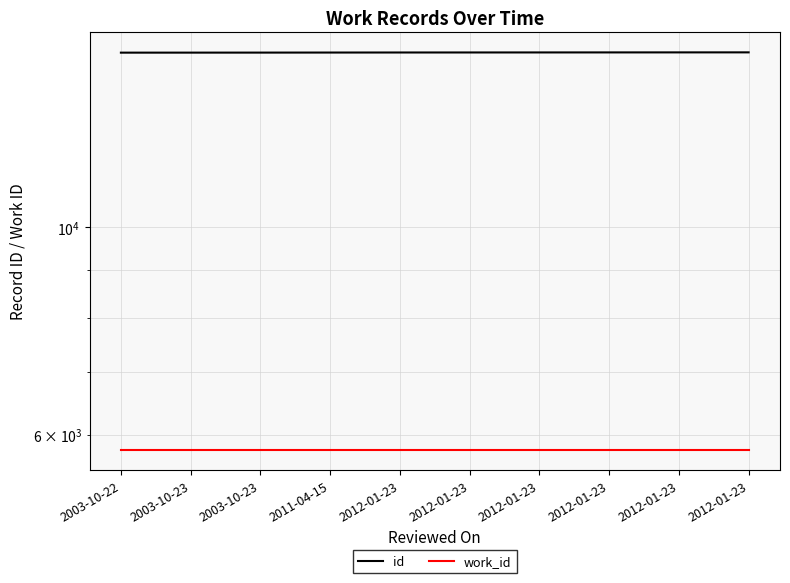

What is the difference between the highest and lowest values at 2003-10-22?

9619